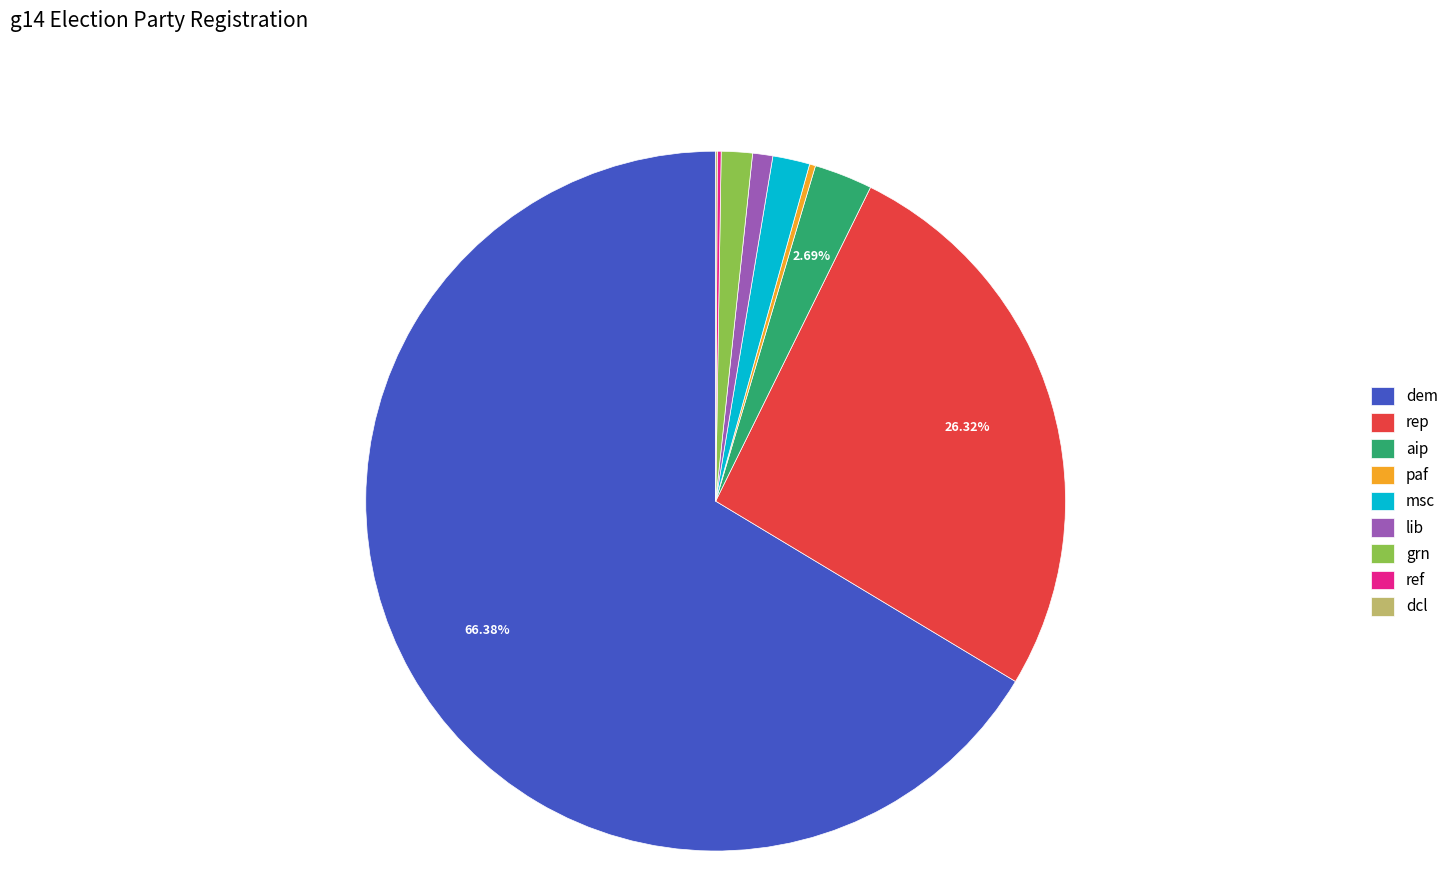

To the nearest percent, what portion does aip represent?

3%